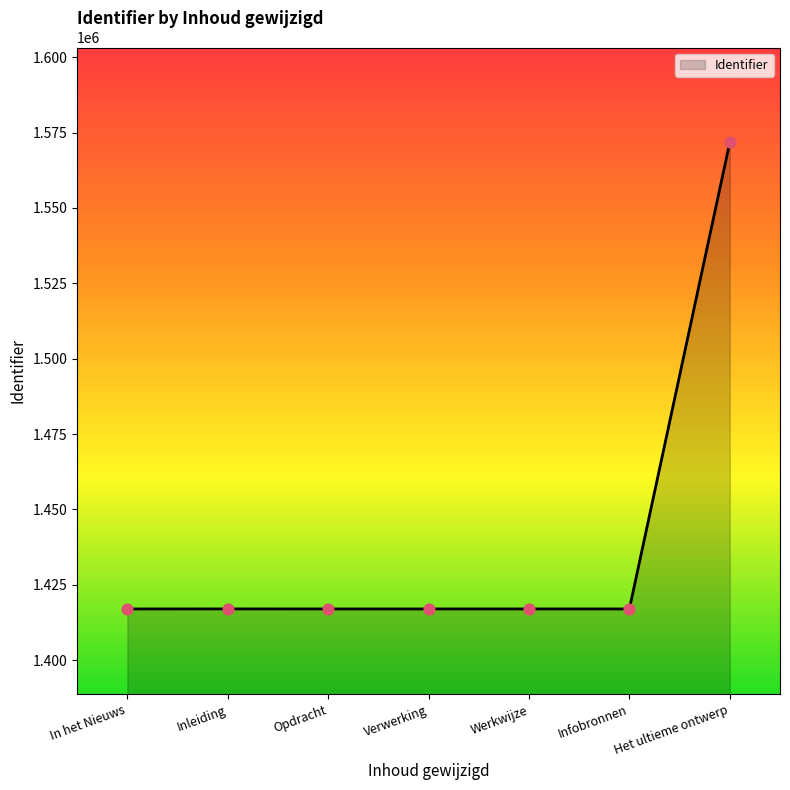

What is the ratio of the value at In het Nieuws to the value at Het ultieme ontwerp?

0.9